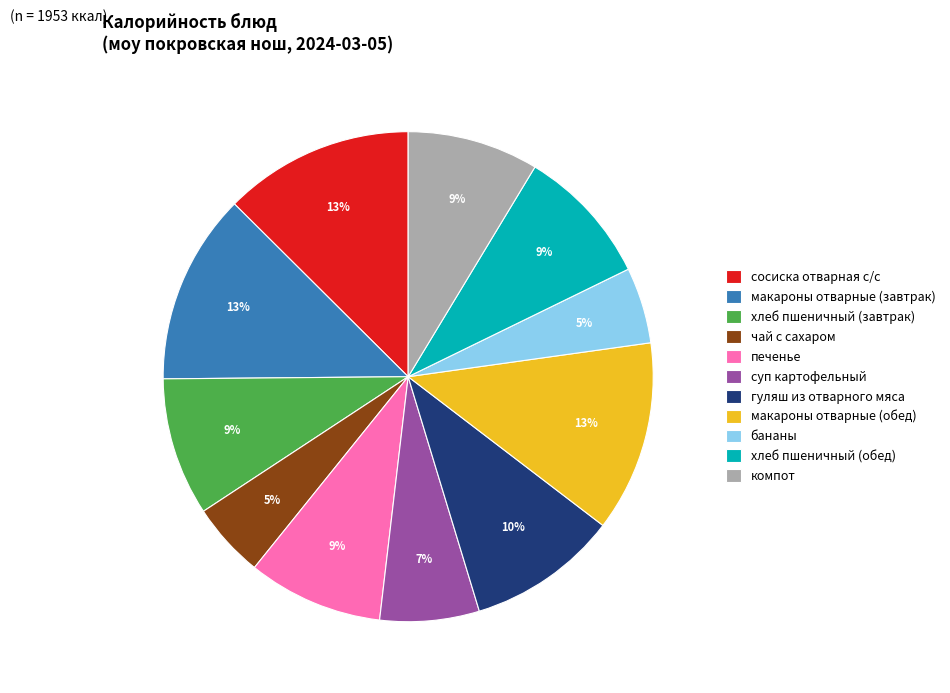

How many segments does this pie chart have?

11